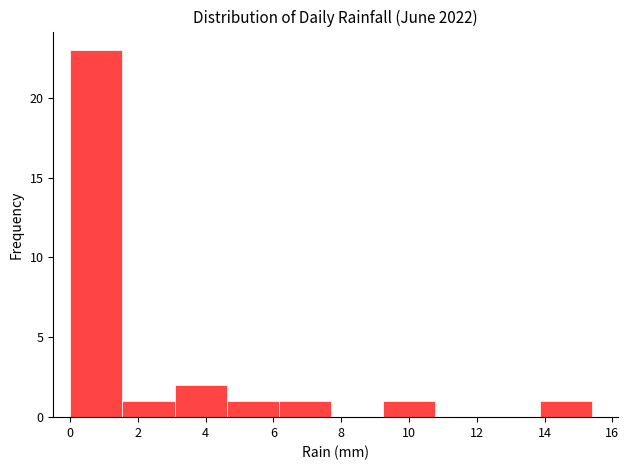

How tall is the bar that spans 3.08 to 4.62 on the x-axis? Neither the bar edges nor the heights are printed on the chart, so give them approximately, as read against the axes.

2